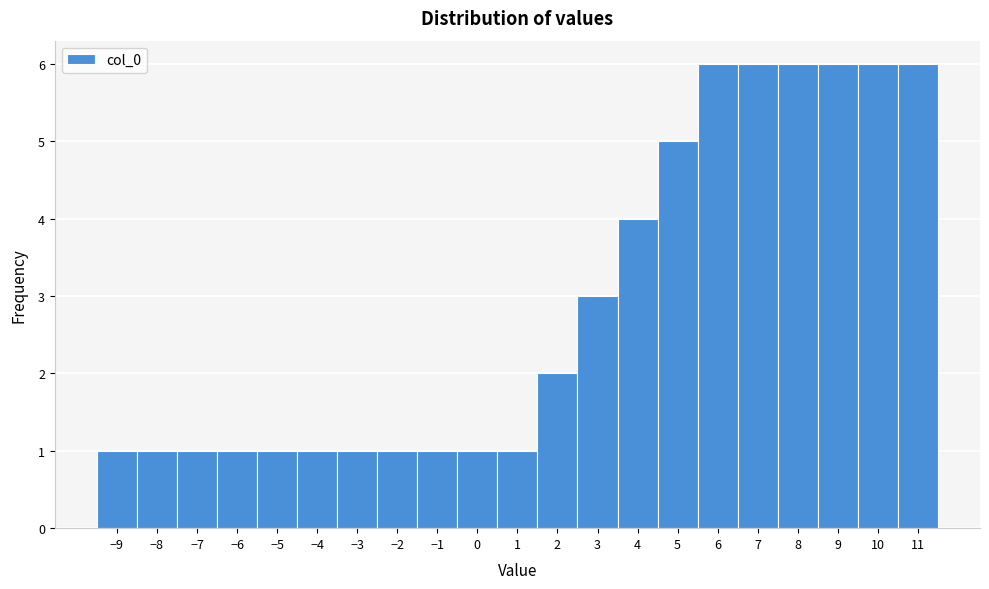

Reading left to right, list every bar in this chart as the range it spans on the x-axis followed by its height. The values are not printed on the chart, so give them approximately, as read against the axis.

-9.5 to -8.5: 1
-8.5 to -7.5: 1
-7.5 to -6.5: 1
-6.5 to -5.5: 1
-5.5 to -4.5: 1
-4.5 to -3.5: 1
-3.5 to -2.5: 1
-2.5 to -1.5: 1
-1.5 to -0.5: 1
-0.5 to 0.5: 1
0.5 to 1.5: 1
1.5 to 2.5: 2
2.5 to 3.5: 3
3.5 to 4.5: 4
4.5 to 5.5: 5
5.5 to 6.5: 6
6.5 to 7.5: 6
7.5 to 8.5: 6
8.5 to 9.5: 6
9.5 to 10.5: 6
10.5 to 11.5: 6